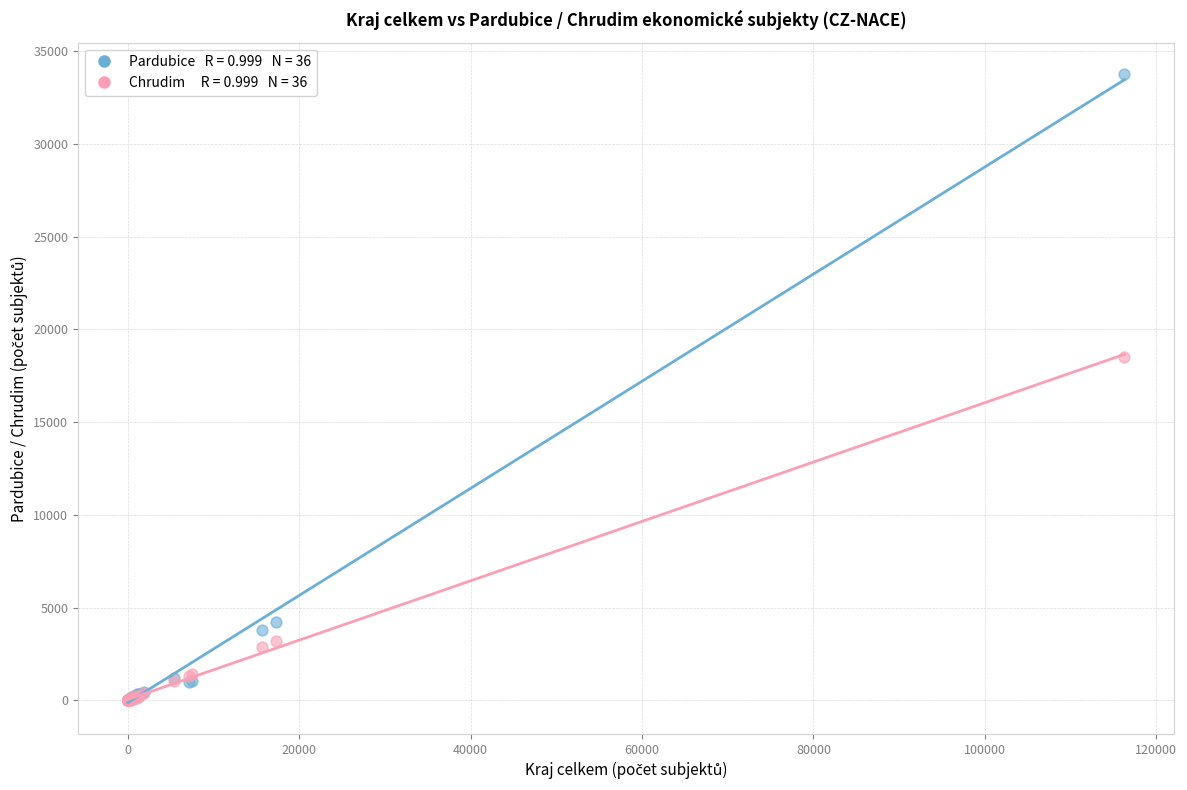

Across all series, what Y value is closest to 16878?

18522